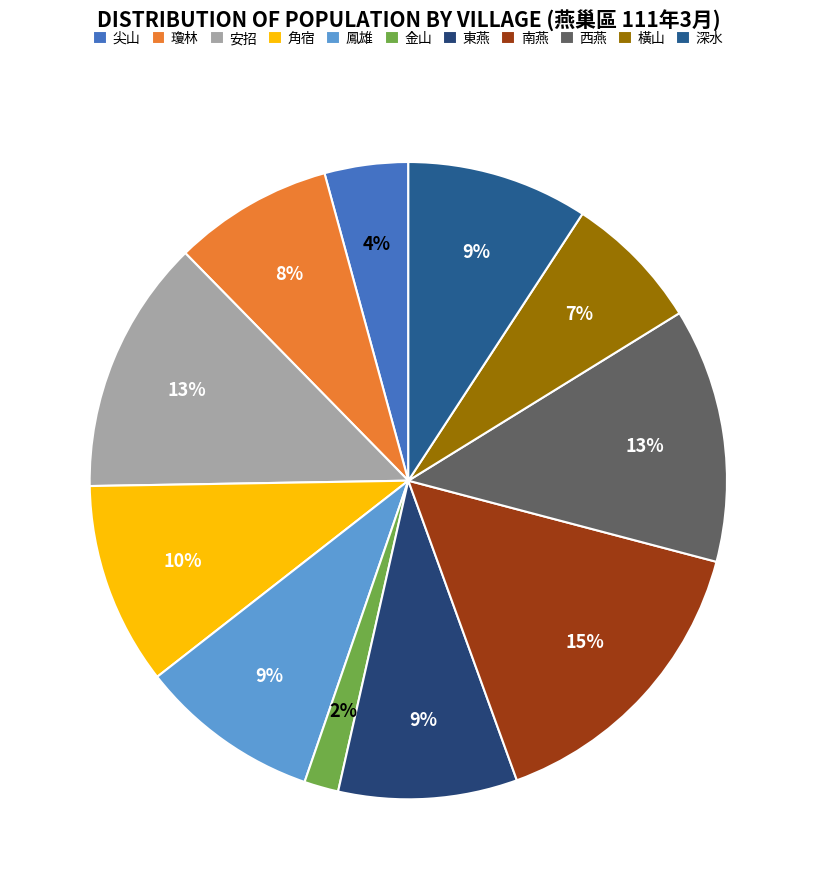

Which category has the biggest portion of the pie?

南燕